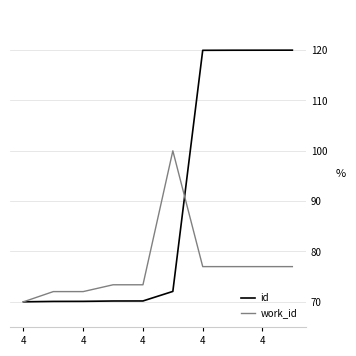

What is the minimum value shown in the chart?

70.0